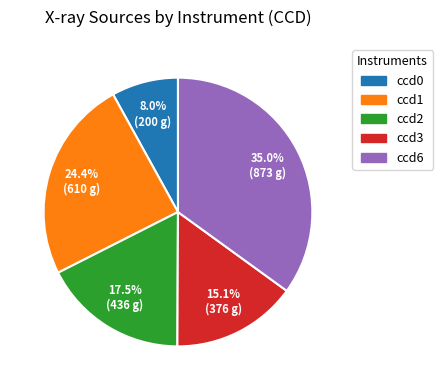

Which has a higher value, ccd2 or ccd3?

ccd2